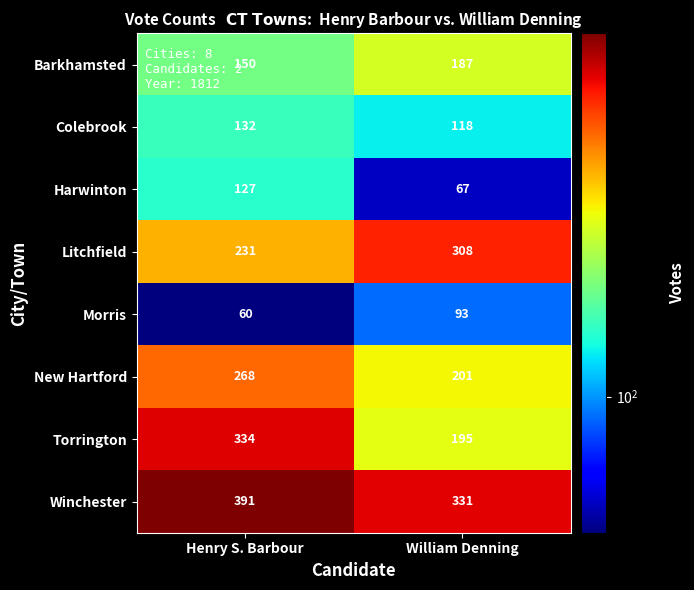

The value of Morris at Henry S. Barbour is 60. True or false?

True